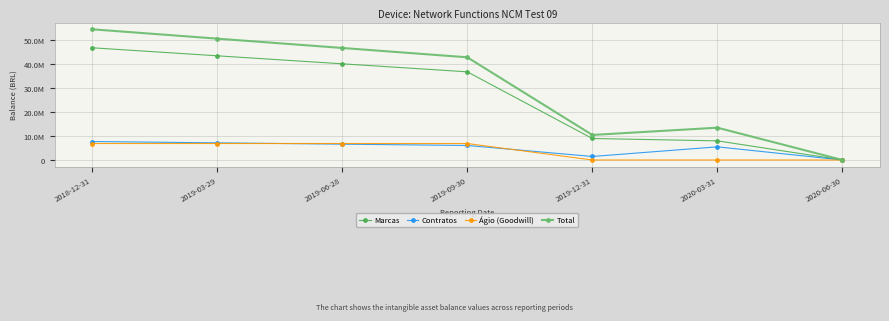

Does the chart display data point markers on the line(s)?

Yes